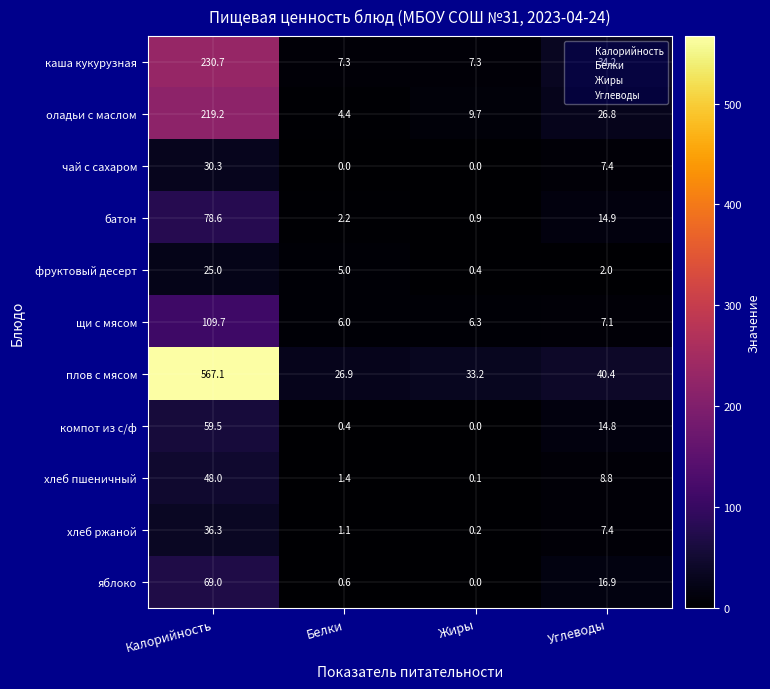

How many data points does each series have?

4